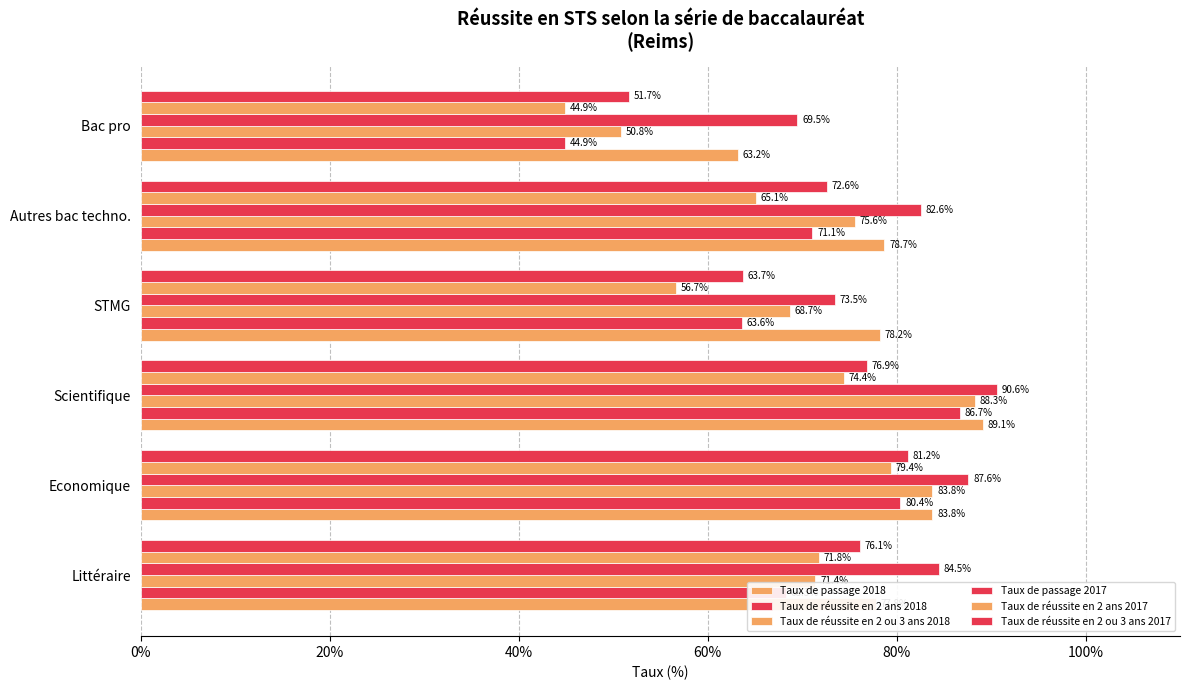

Count the number of data series in this chart.

6